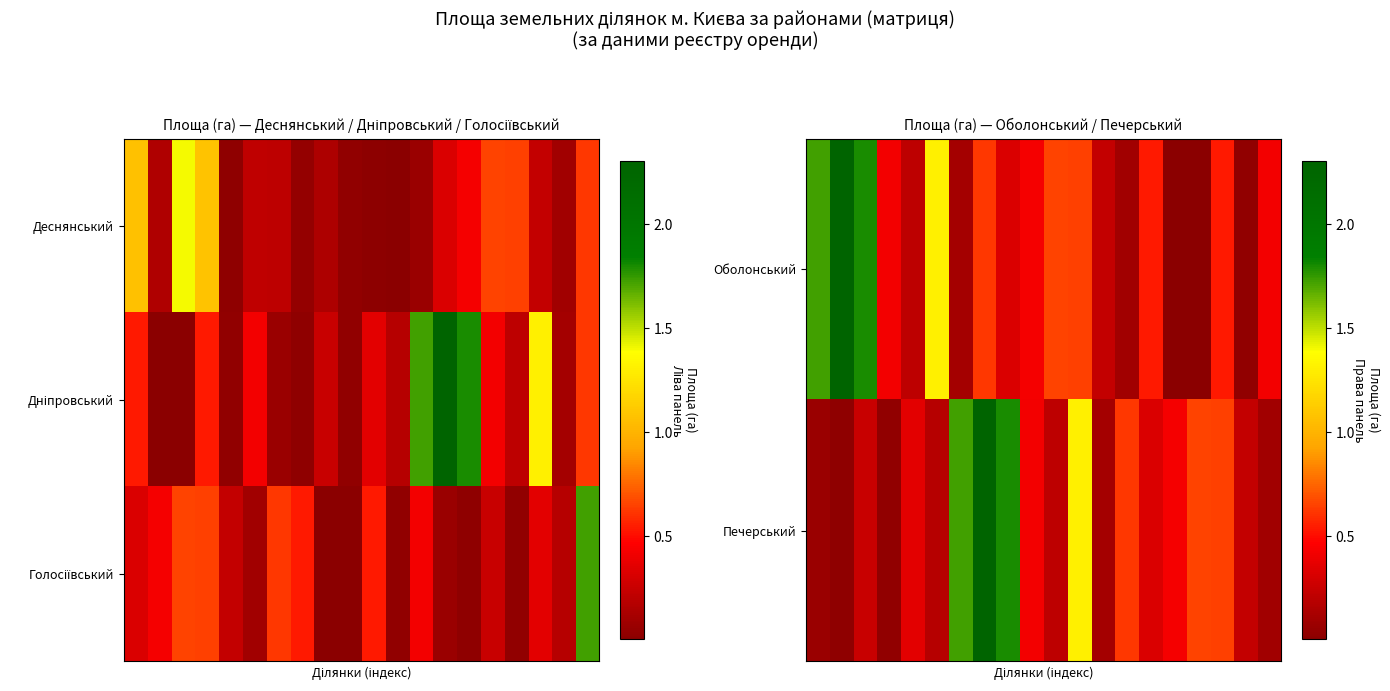

What is the average value of the Оболонський series?

0.6